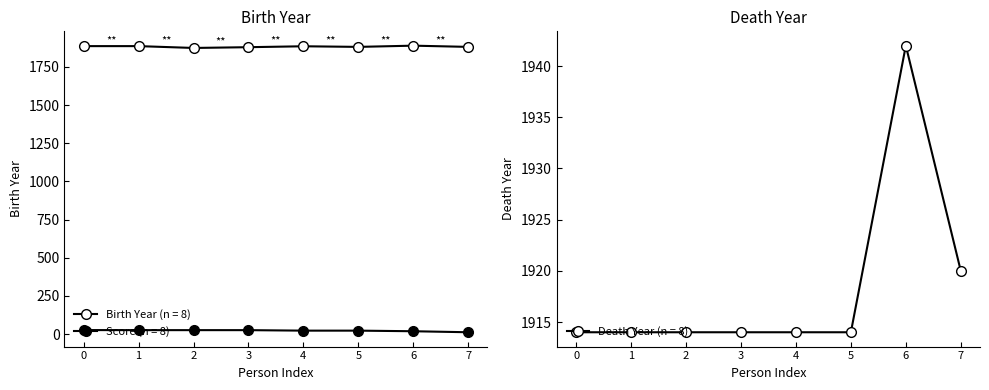

Is it true that Death Year (n = 8) equals 1914 at 4?

True